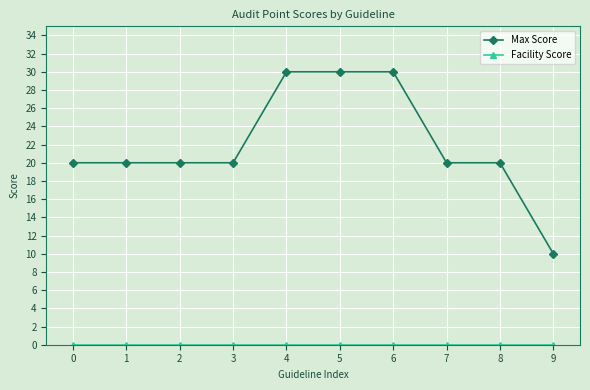

At how many categories does at least one series exceed 2?

10